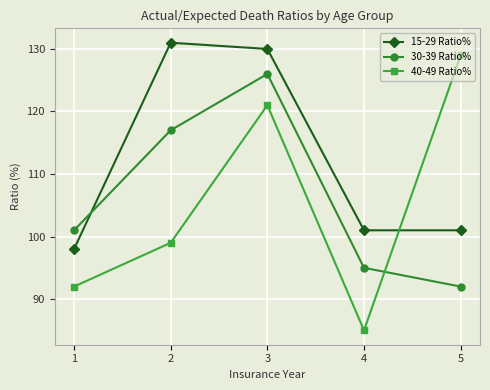

Which label corresponds to the smallest value in the chart?

4